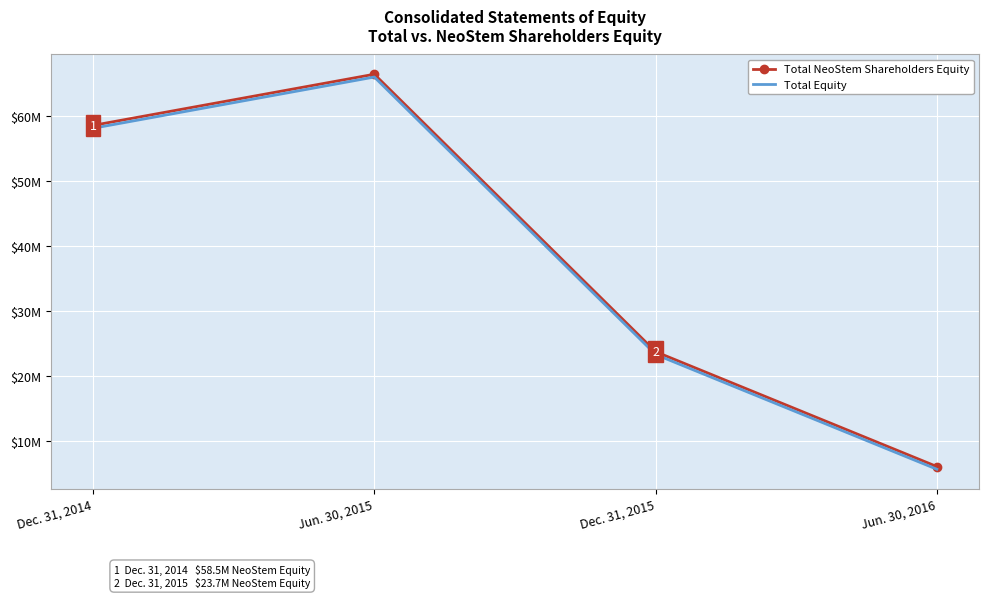

What are all the series names shown in the legend?

Total NeoStem Shareholders Equity, Total Equity